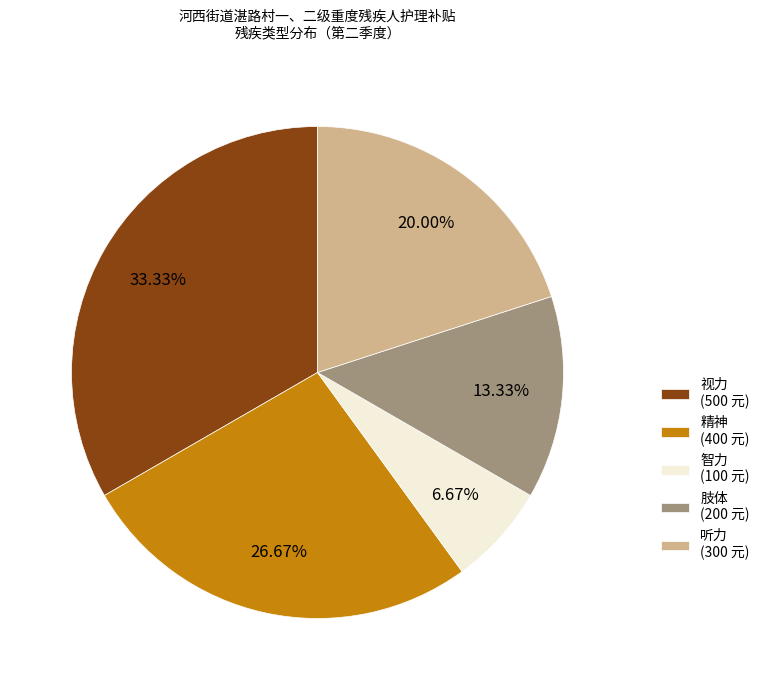

What percentage is the 肢体 slice, to the nearest percent?

13%